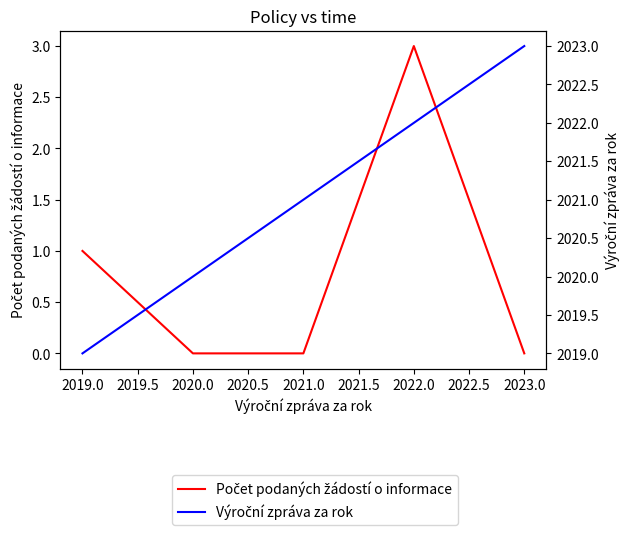

What is the total value across all series at 2020.0?

2020